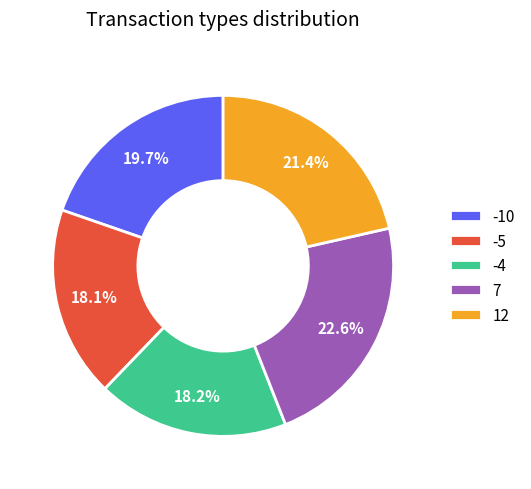

To the nearest percent, what is the difference between the largest and smallest slice percentages?

4%